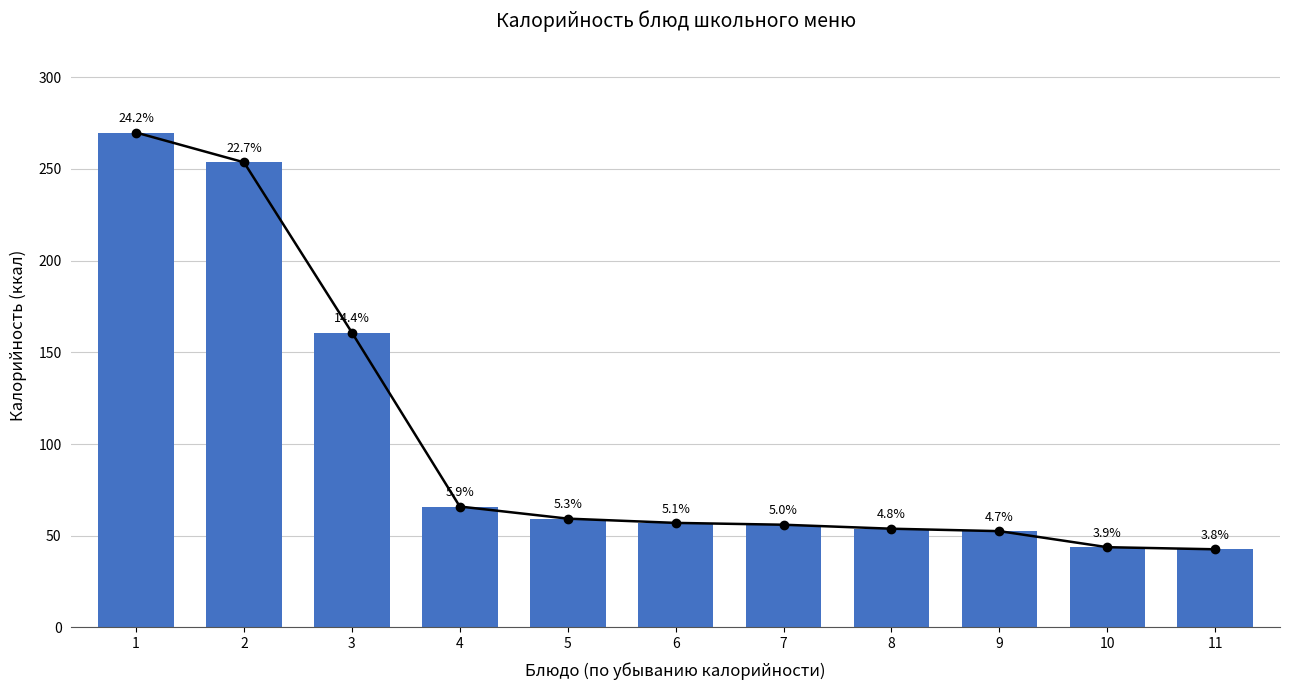

What is the value of the 6th bar from the left?

57.0